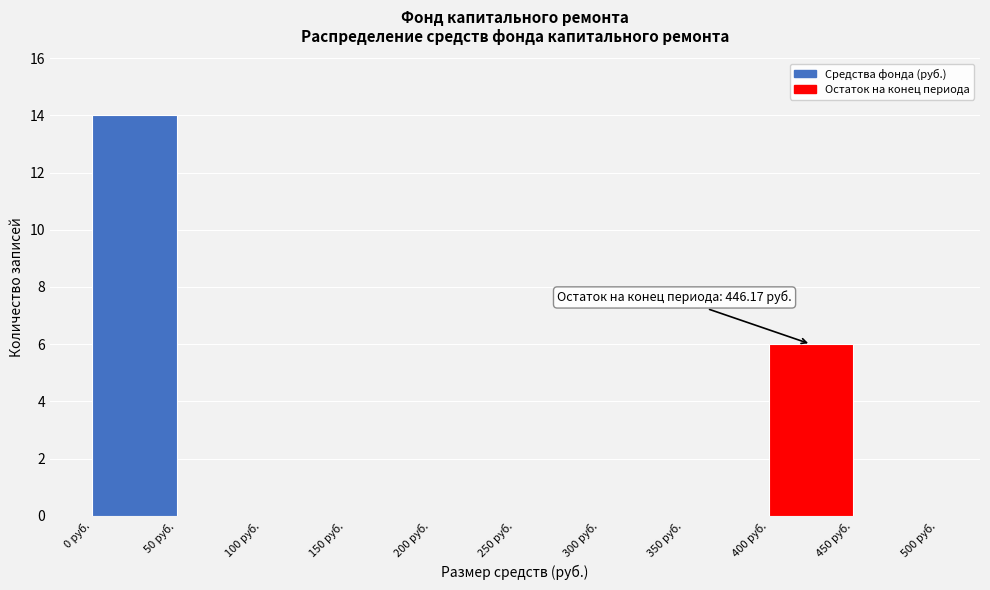

Over which range of the x-axis is the bar tallest?

0 to 50